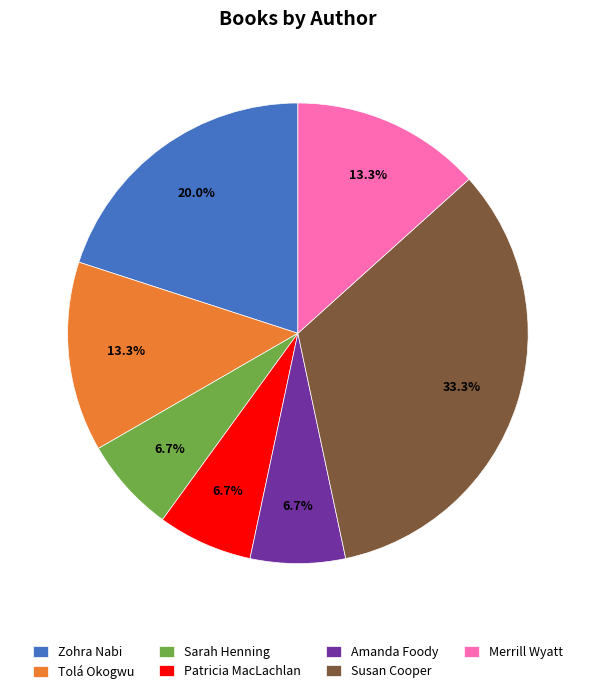

Between Merrill Wyatt and Zohra Nabi, which is larger?

Zohra Nabi